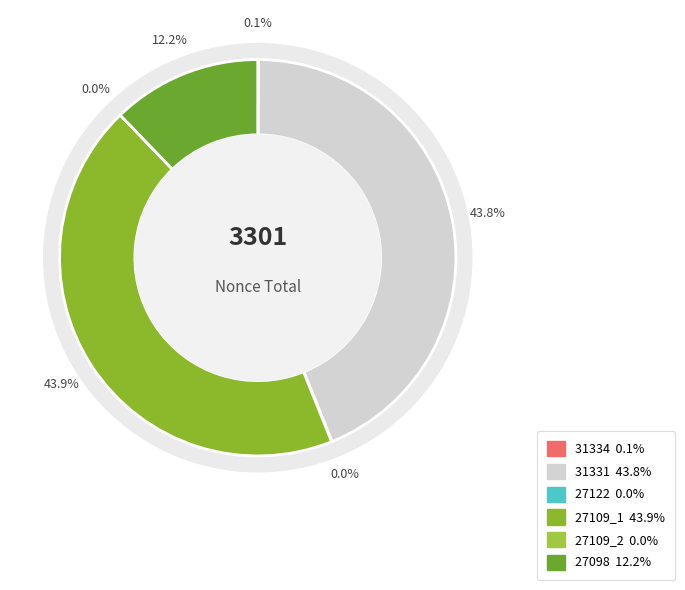

Count the number of slices in the pie.

6